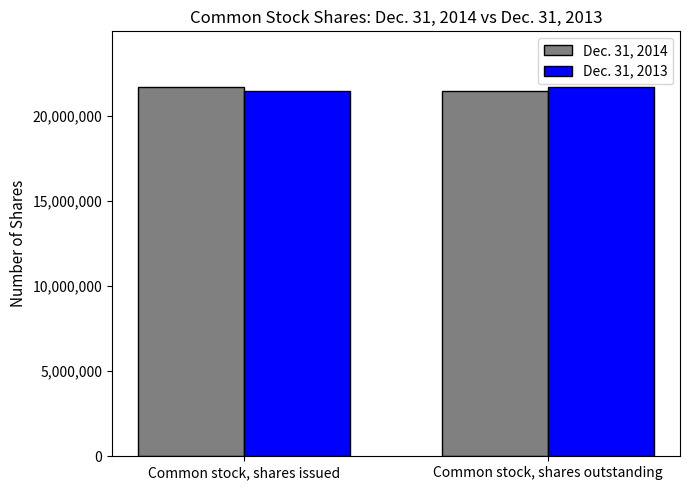

What is the label of the 1st bar from the left?

Common stock, shares issued